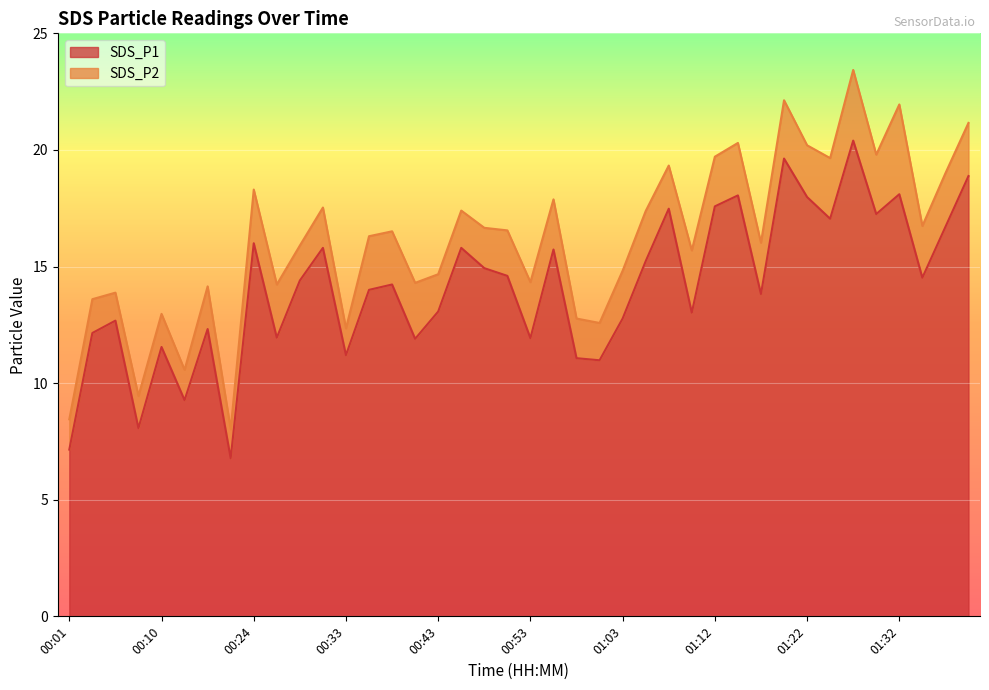

Is it true that the value at 00:48 is 14.9?

True